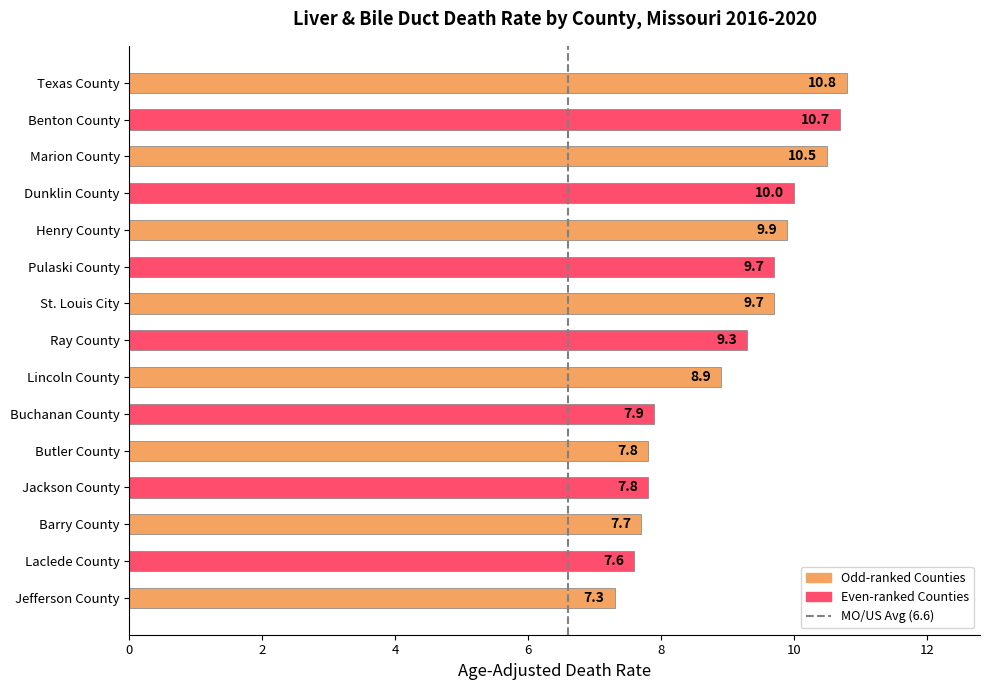

What is the label of the 14th bar from the top?

Laclede County